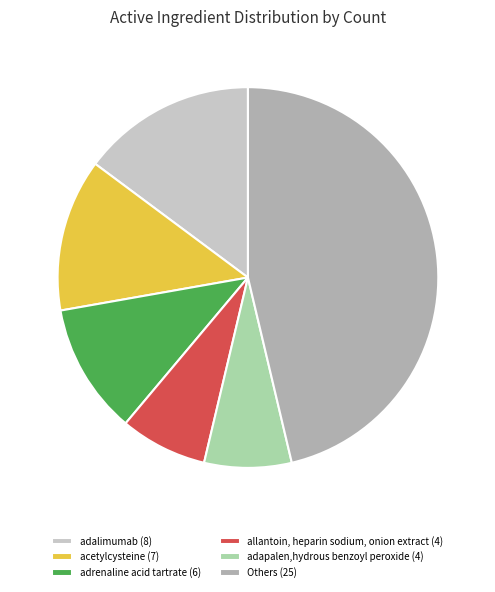

Combined, do adapalen,hydrous benzoyl peroxide (4) and allantoin, heparin sodium, onion extract (4) account for over 50%?

No